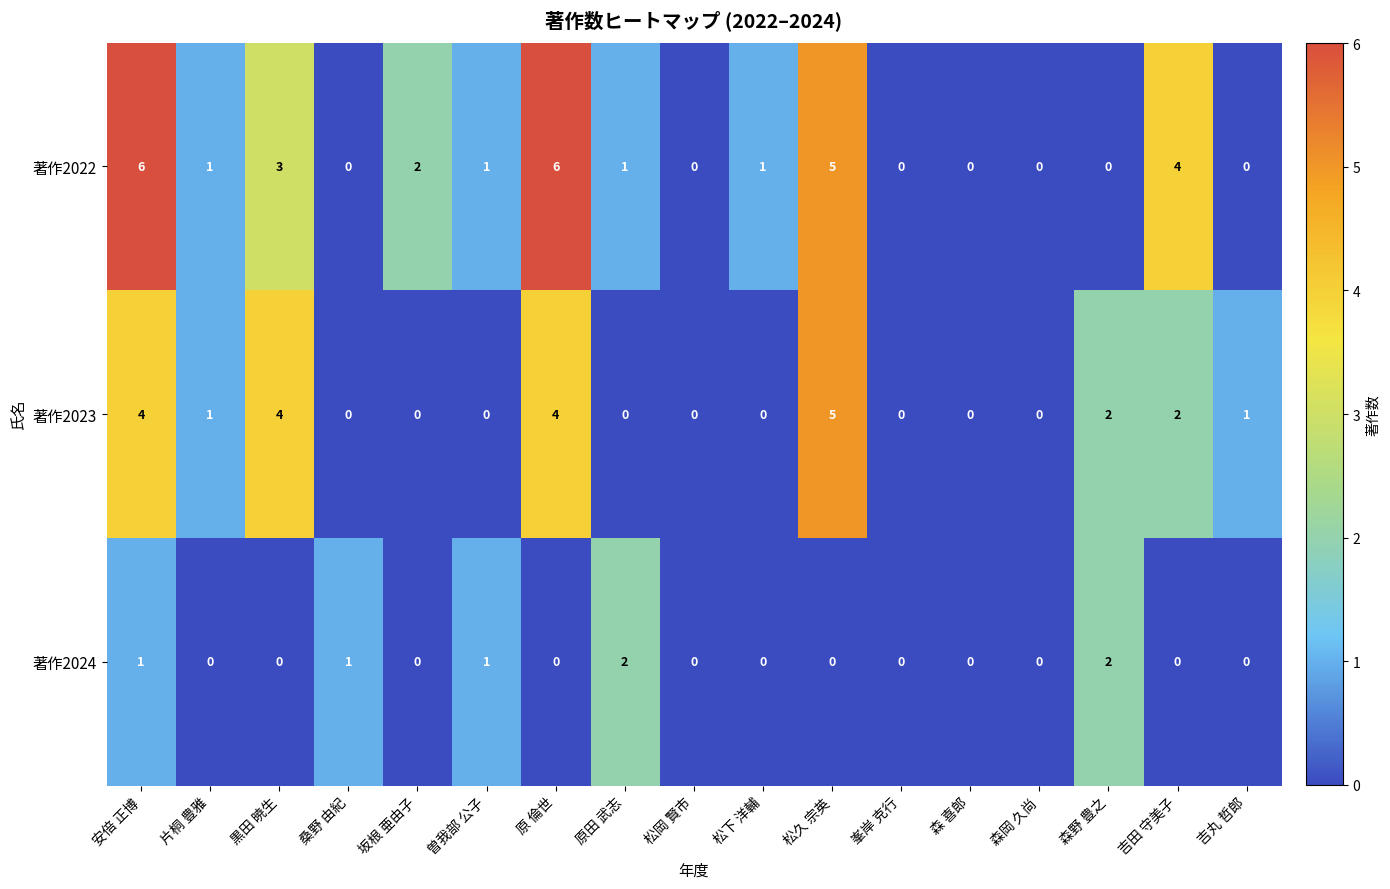

What is the difference between the highest and lowest values at 原田 武志?

2